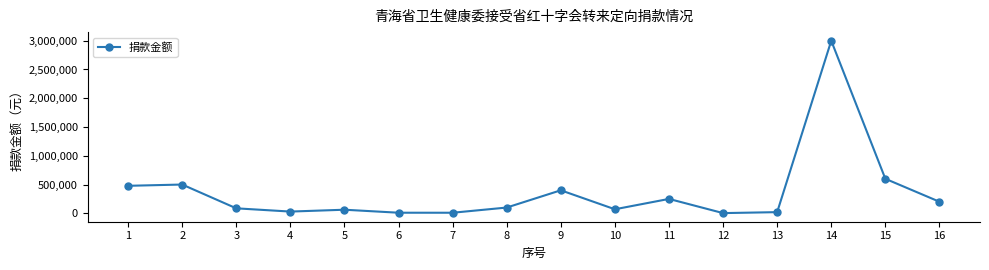

What is the value of the 6th point from the left?

10000.0